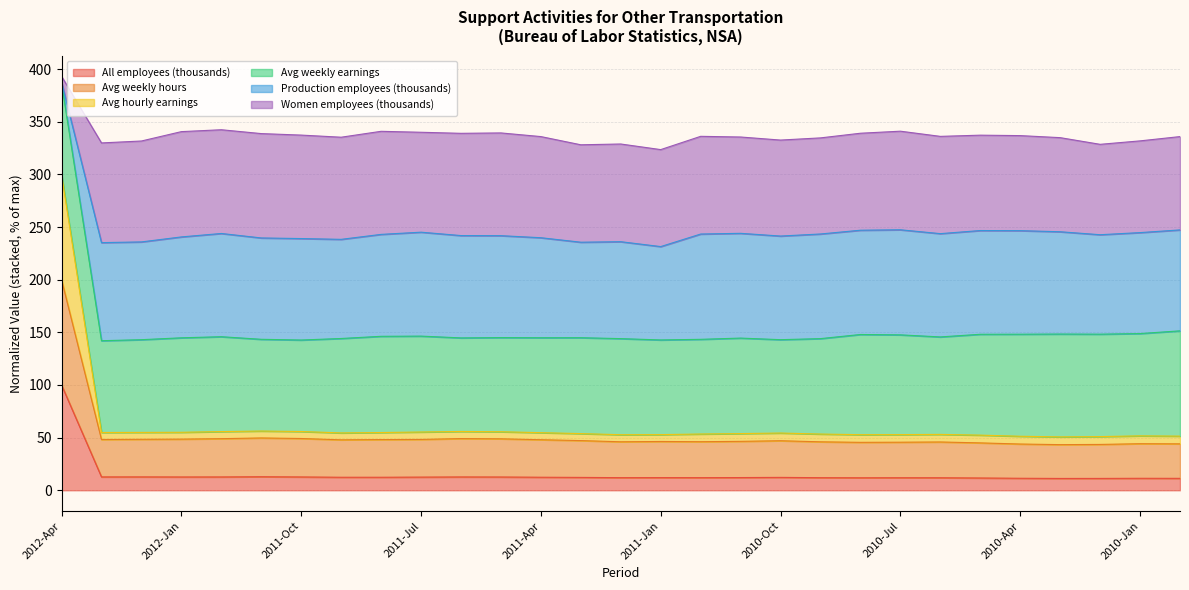

Which category has the highest value in the All employees (thousands) series?

2012-Apr